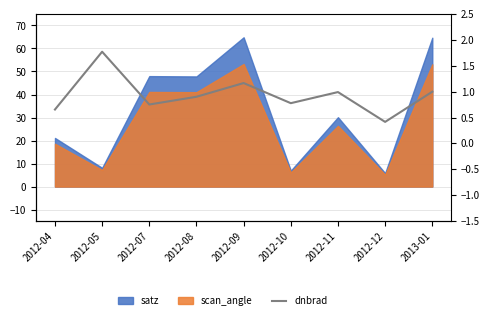

Reading left to right, extract all data points from this chart.

0.7	1.8	0.8	0.9	1.2	0.8	1.0	0.4	1.0